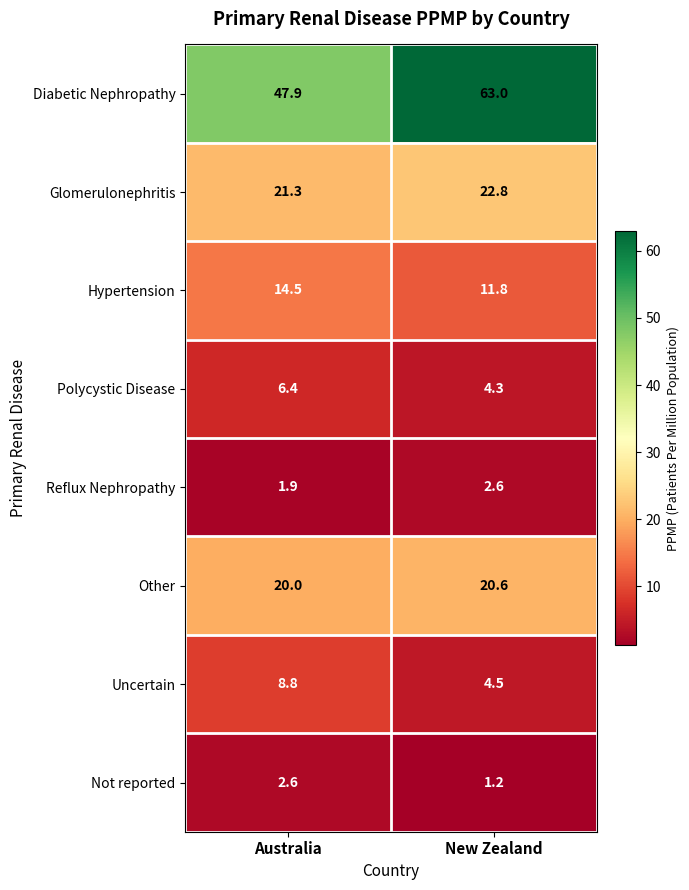

Where is Uncertain nearest to the value 6?

New Zealand